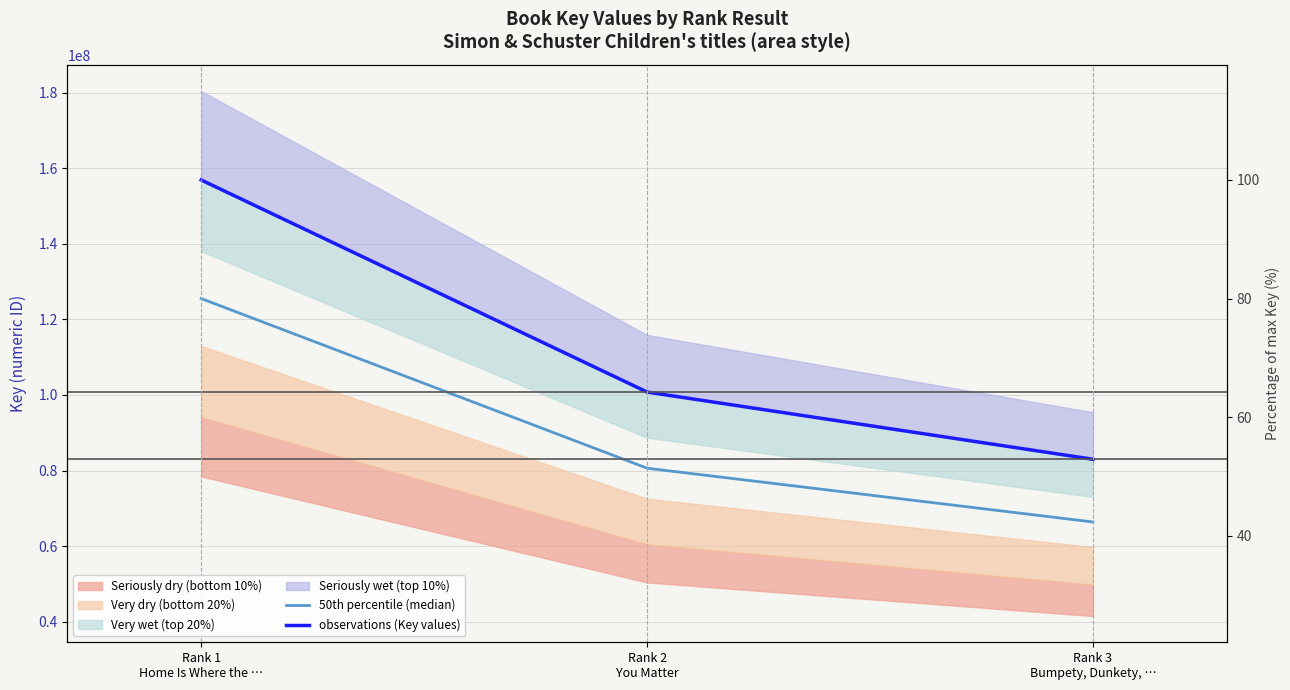

What is the value of the observations (Key values) point at the 1st from the left?

156899742.0